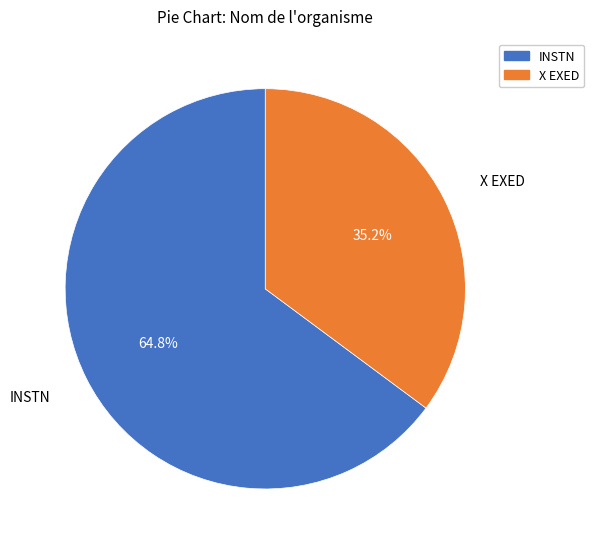

How many slices are in this pie chart?

2